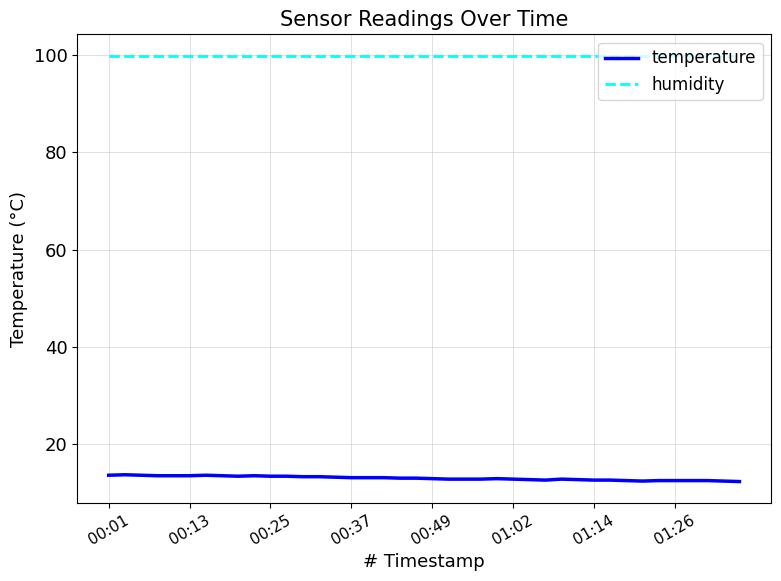

What is the lowest value of the humidity series?

99.9